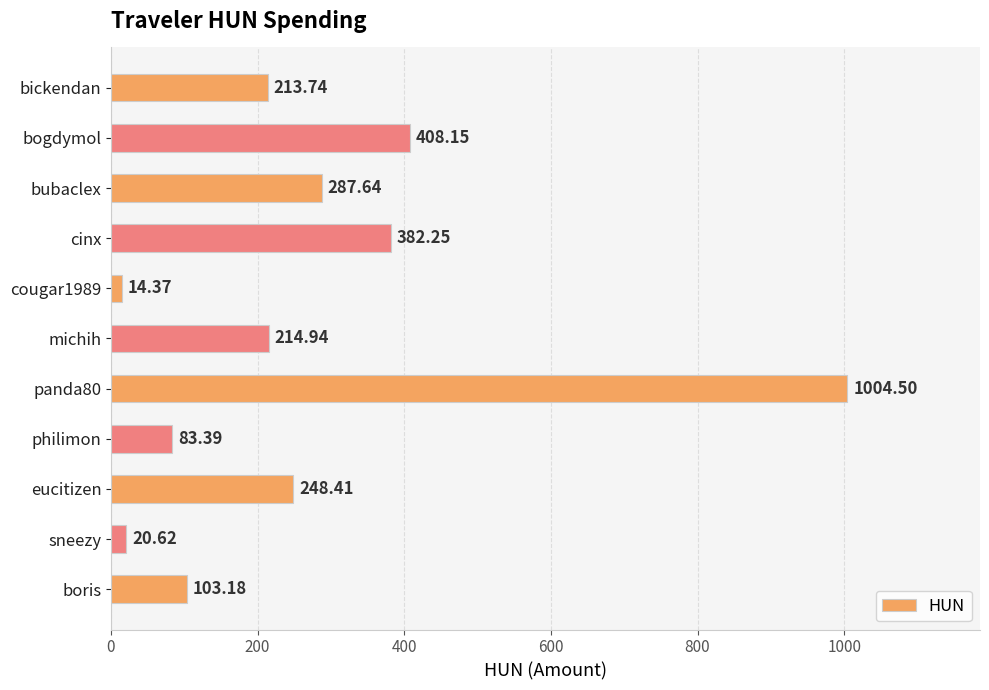

Which has a higher value, cougar1989 or sneezy?

sneezy